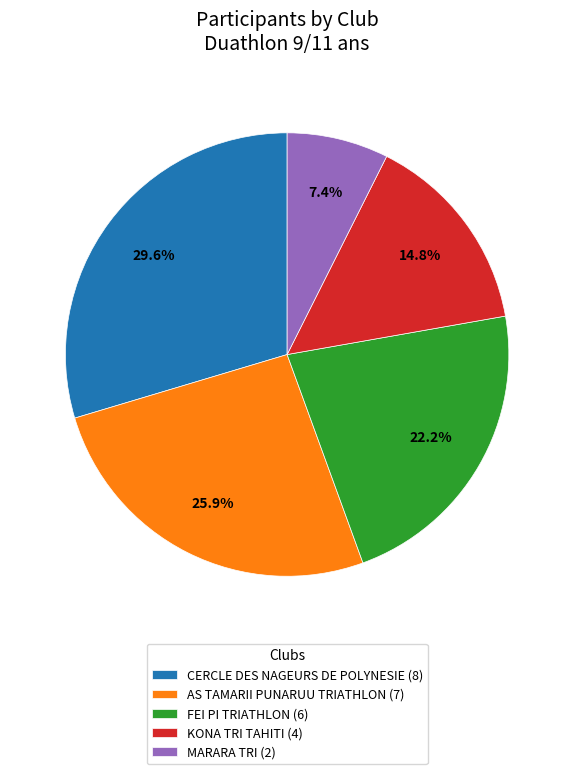

Which slice is the smallest?

MARARA TRI